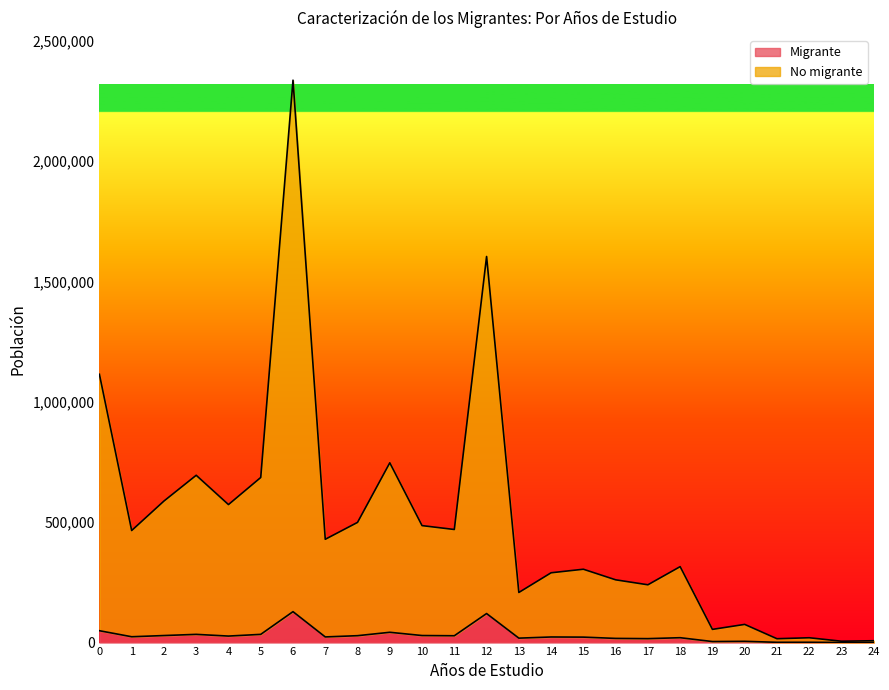

What is the smallest value displayed?

409